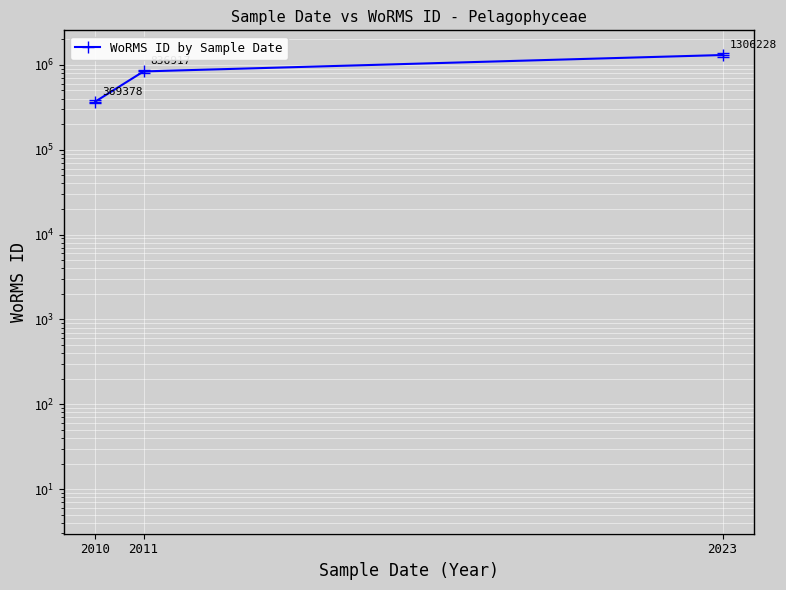

Where does the data first go above 836917?

2023